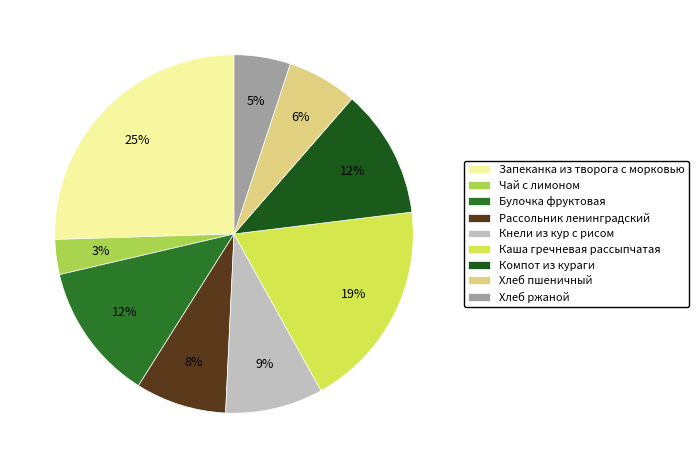

To the nearest percent, what is the combined percentage of Кнели из кур с рисом and Рассольник ленинградский?

17%